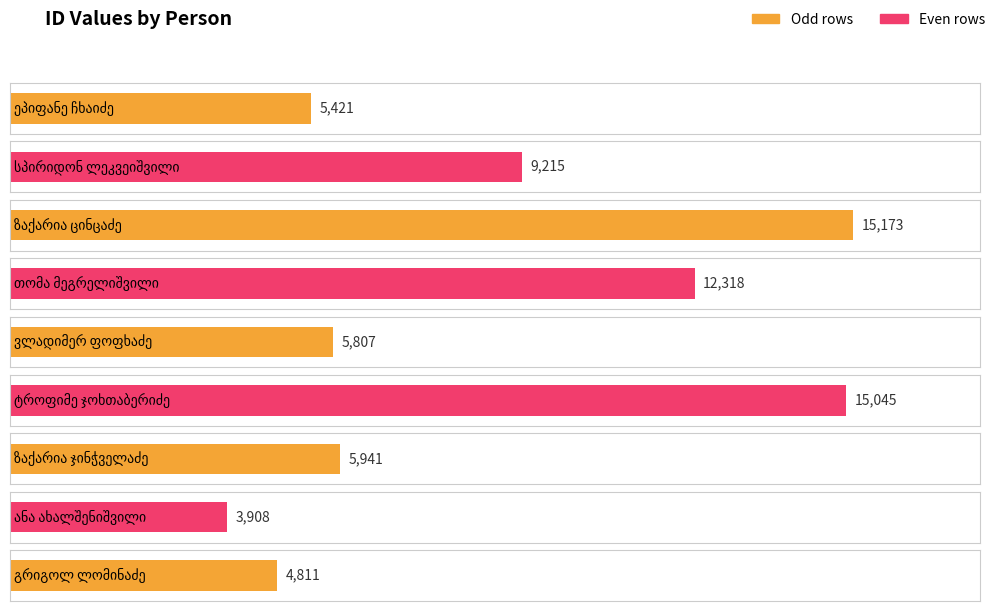

What is the label of the 9th bar from the left?

გრიგოლ ლომინაძე